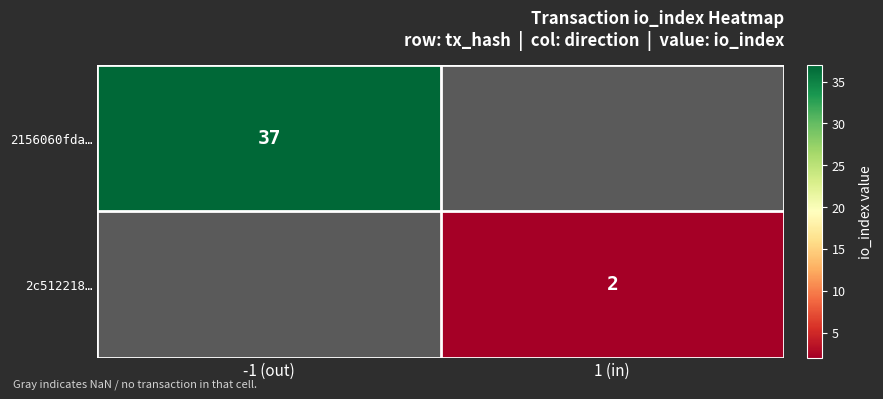

What is the greatest value displayed?

37.0